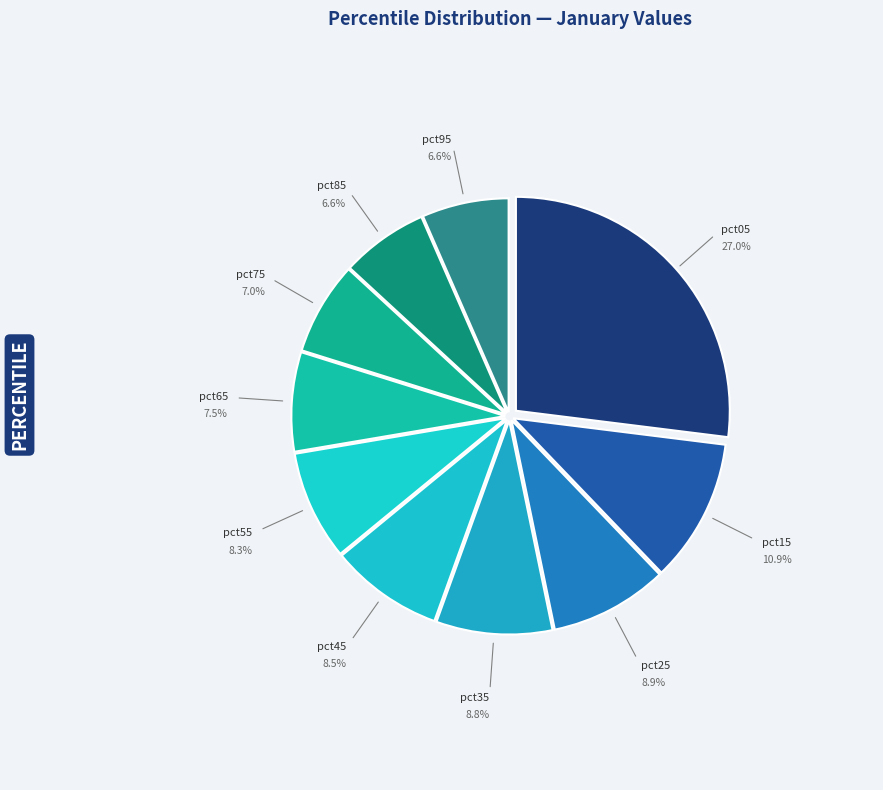

Combined, do pct85 and pct45 account for over 50%?

No